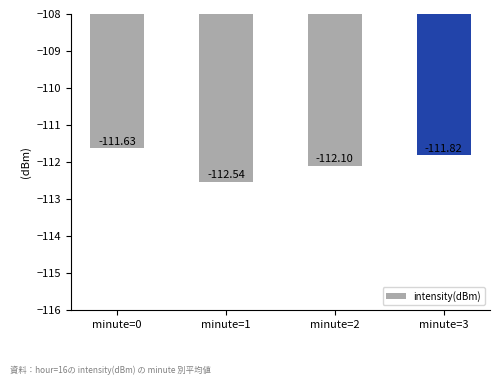

True or false: the data shows -112.5 at minute=1.

True